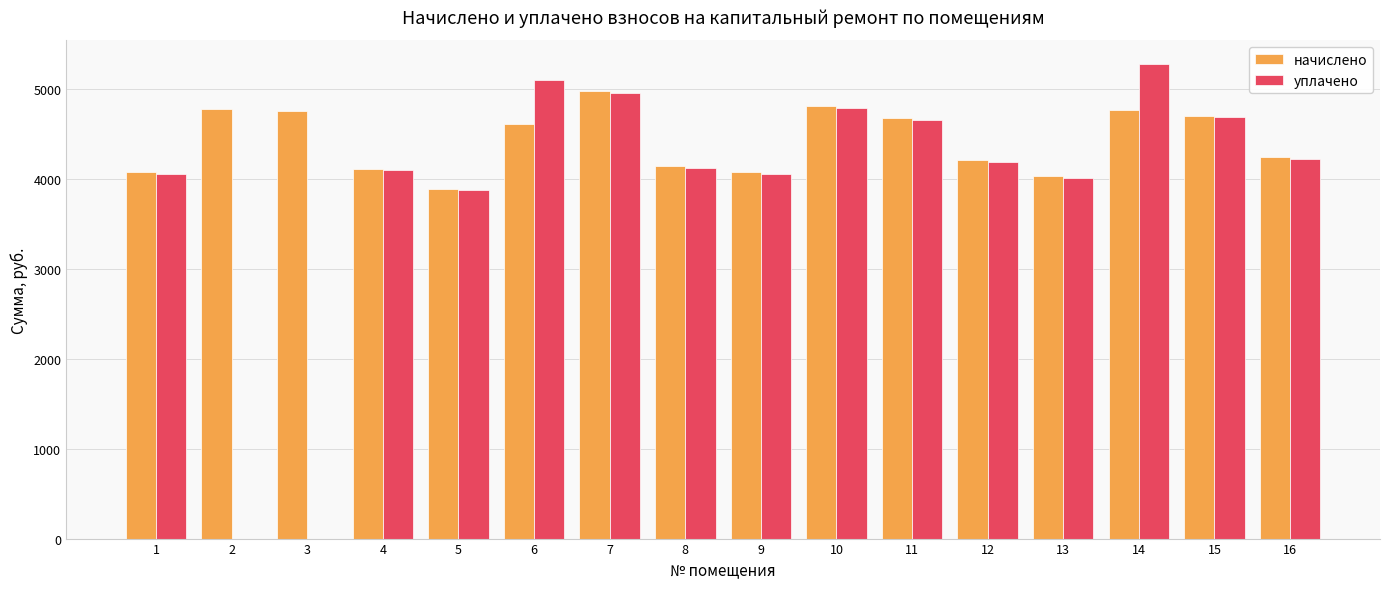

The value of уплачено at 12 is 4183.7. True or false?

True